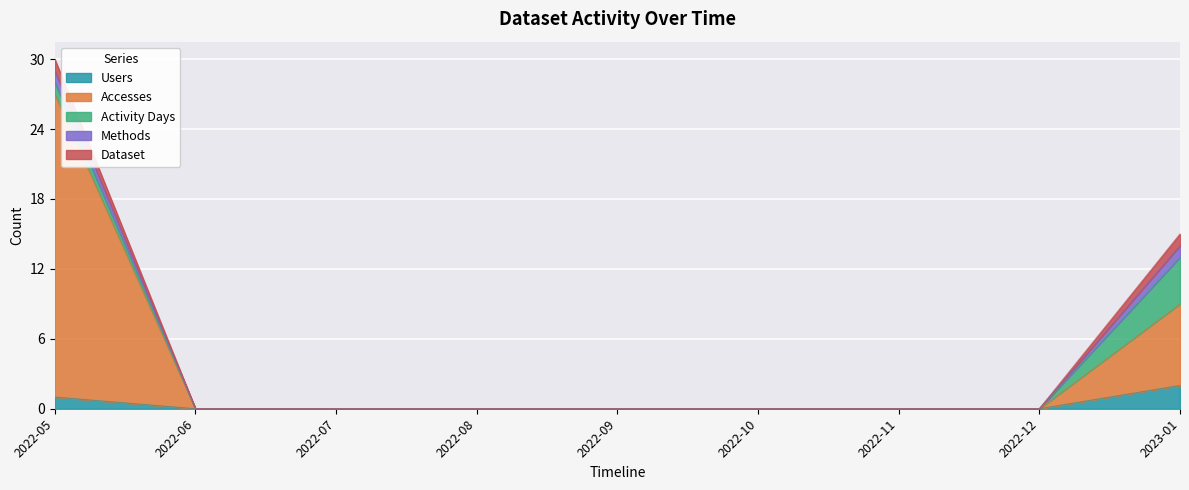

True or false: Activity Days has a value of 2 at 2023-01.

False